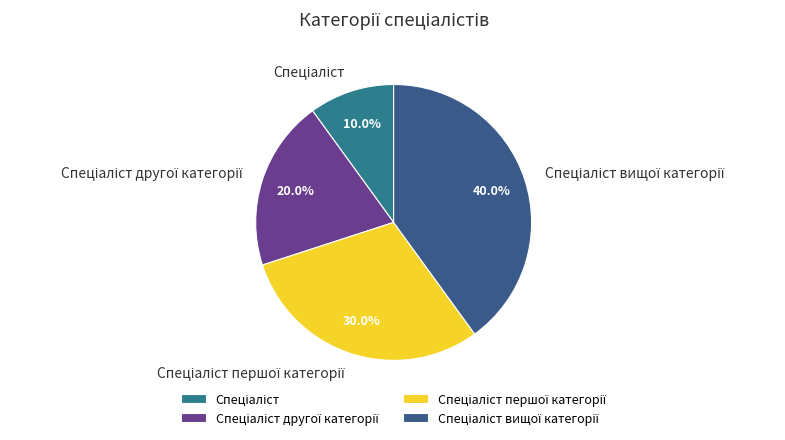

Is there any slice that represents more than half of the pie?

No